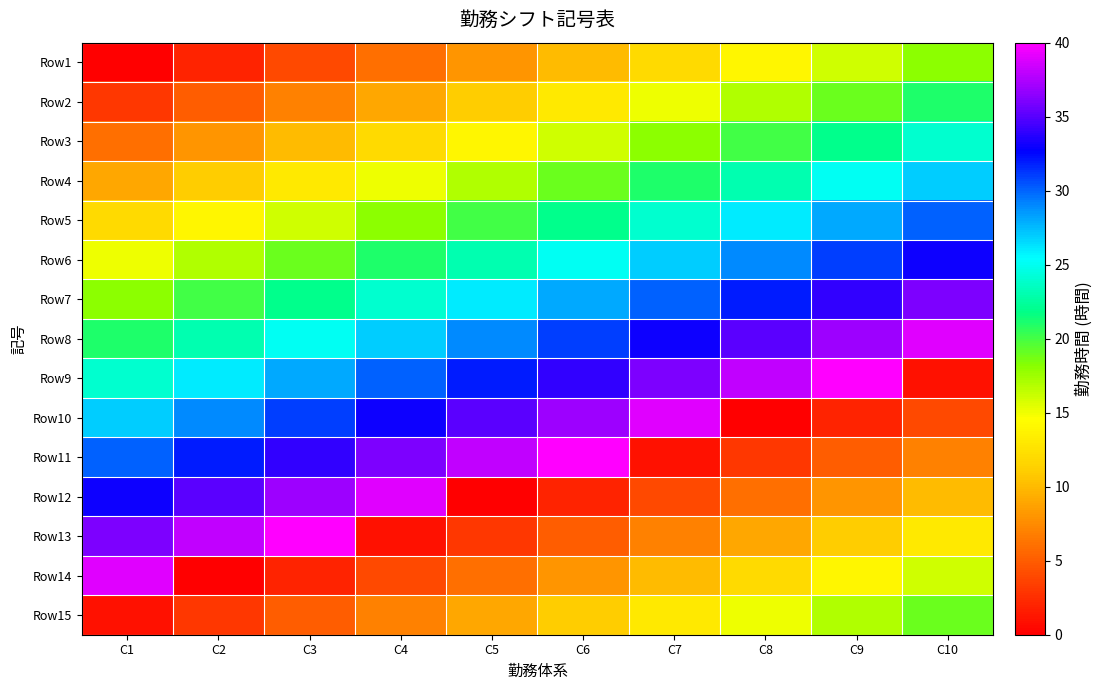

Reading left to right, extract all data points from this chart.

Row1: C1=0	C2=2	C3=4	C4=6	C5=8	C6=10	C7=12	C8=14	C9=16	C10=18
Row2: C1=3	C2=5	C3=7	C4=9	C5=11	C6=13	C7=15	C8=17	C9=19	C10=21
Row3: C1=6	C2=8	C3=10	C4=12	C5=14	C6=16	C7=18	C8=20	C9=22	C10=24
Row4: C1=9	C2=11	C3=13	C4=15	C5=17	C6=19	C7=21	C8=23	C9=25	C10=27
Row5: C1=12	C2=14	C3=16	C4=18	C5=20	C6=22	C7=24	C8=26	C9=28	C10=30
Row6: C1=15	C2=17	C3=19	C4=21	C5=23	C6=25	C7=27	C8=29	C9=31	C10=33
Row7: C1=18	C2=20	C3=22	C4=24	C5=26	C6=28	C7=30	C8=32	C9=34	C10=36
Row8: C1=21	C2=23	C3=25	C4=27	C5=29	C6=31	C7=33	C8=35	C9=37	C10=39
Row9: C1=24	C2=26	C3=28	C4=30	C5=32	C6=34	C7=36	C8=38	C9=40	C10=1
Row10: C1=27	C2=29	C3=31	C4=33	C5=35	C6=37	C7=39	C8=0	C9=2	C10=4
Row11: C1=30	C2=32	C3=34	C4=36	C5=38	C6=40	C7=1	C8=3	C9=5	C10=7
Row12: C1=33	C2=35	C3=37	C4=39	C5=0	C6=2	C7=4	C8=6	C9=8	C10=10
Row13: C1=36	C2=38	C3=40	C4=1	C5=3	C6=5	C7=7	C8=9	C9=11	C10=13
Row14: C1=39	C2=0	C3=2	C4=4	C5=6	C6=8	C7=10	C8=12	C9=14	C10=16
Row15: C1=1	C2=3	C3=5	C4=7	C5=9	C6=11	C7=13	C8=15	C9=17	C10=19